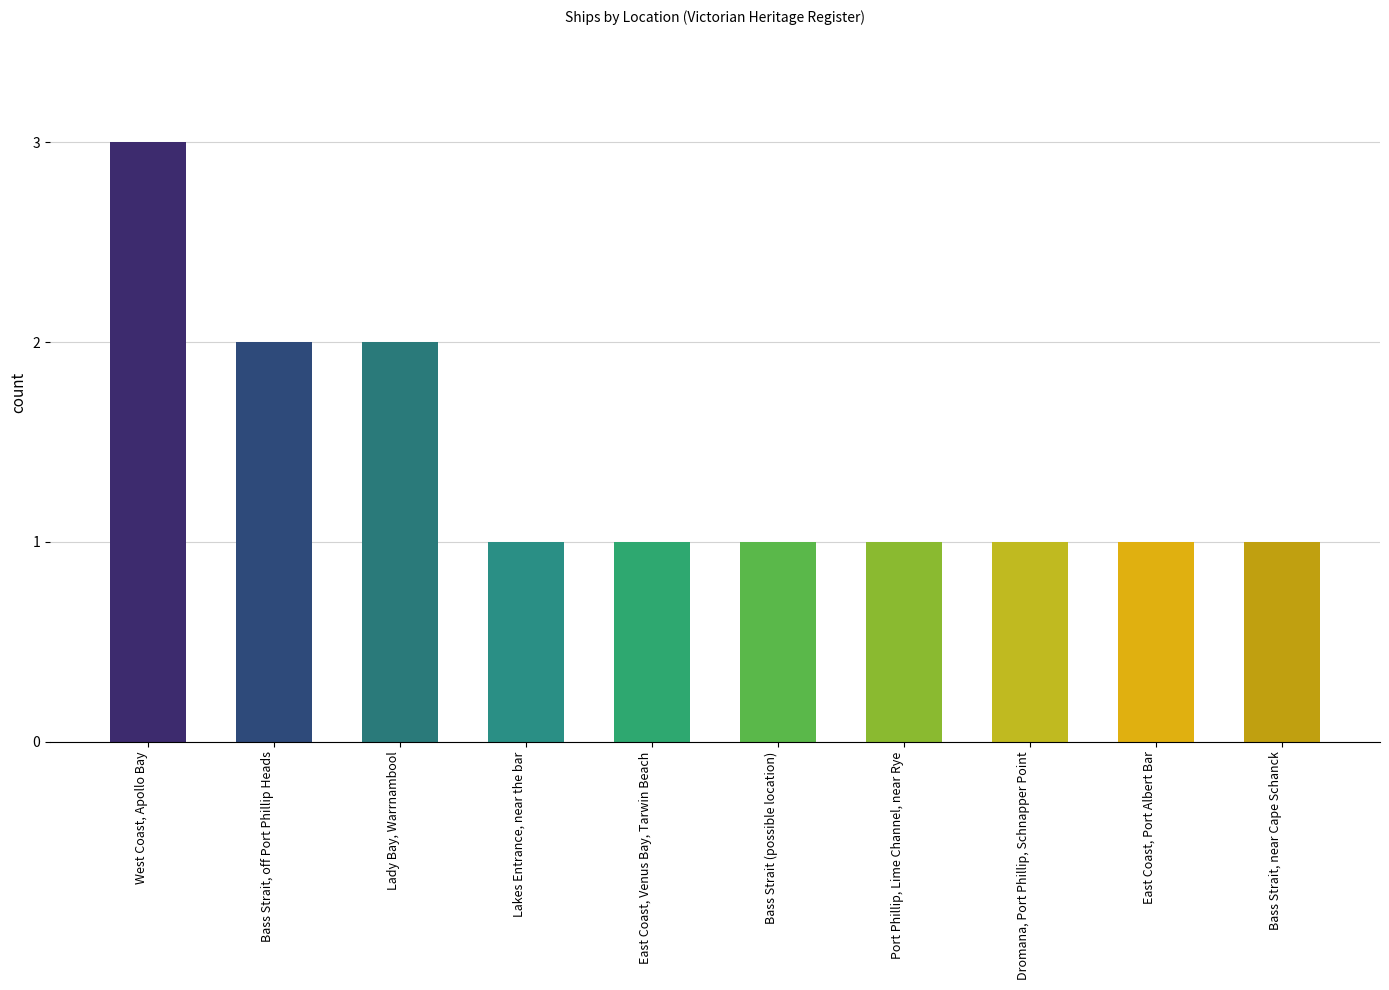

Are the bars grouped side by side (vs. stacked)?

No